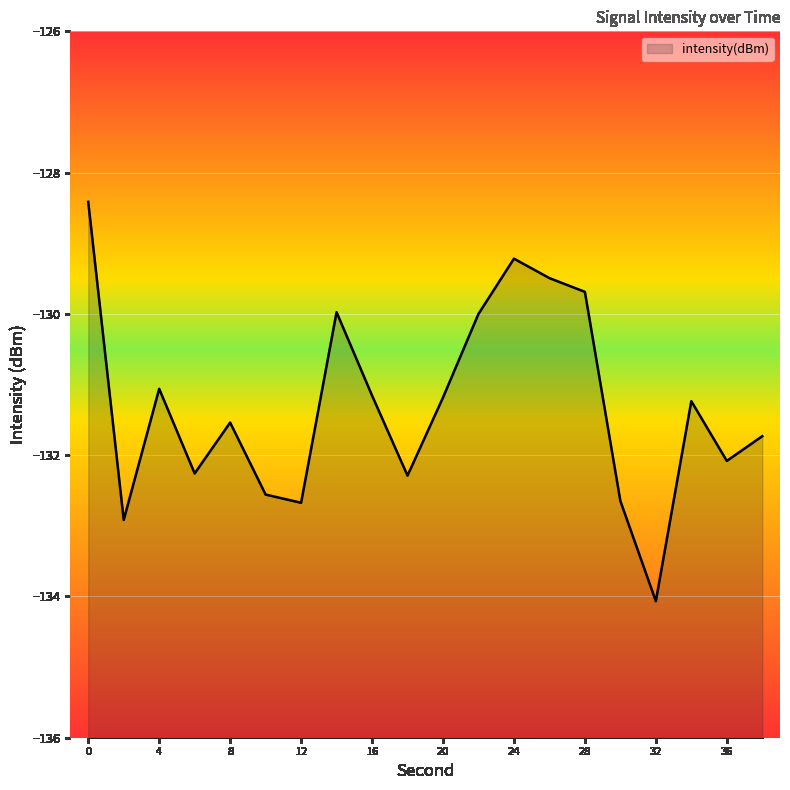

The value at 16 is -72.3. True or false?

False